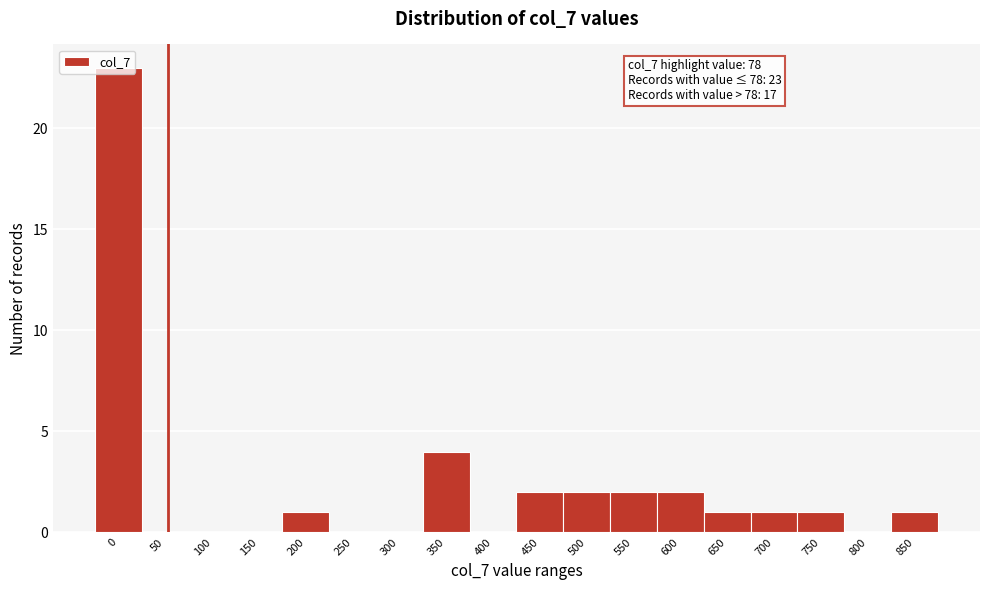

What is the sum of all values?

40